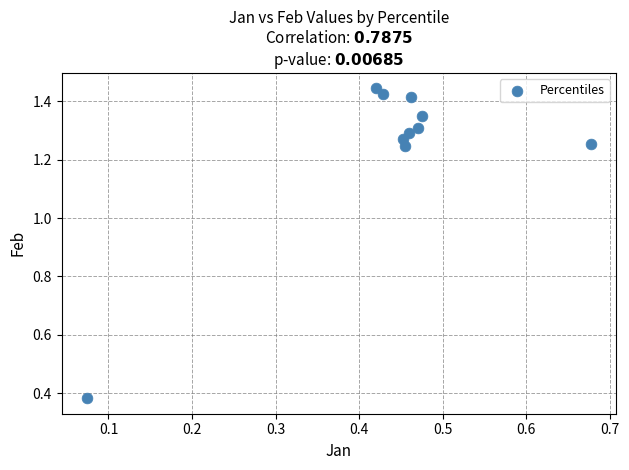

What is the range of X values (max minus min)?

0.6